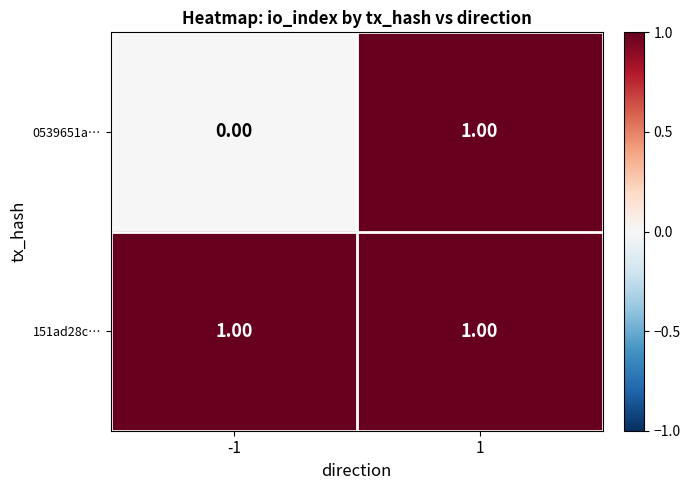

Between -1 and 1, which series saw the biggest shift?

0539651a…